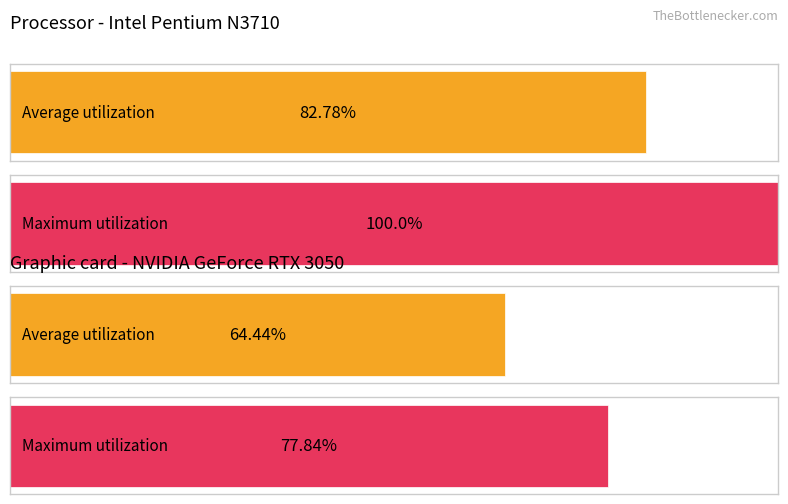

Is the value of Maximum utilization at 19 greater than the value of Average utilization at 0?

No